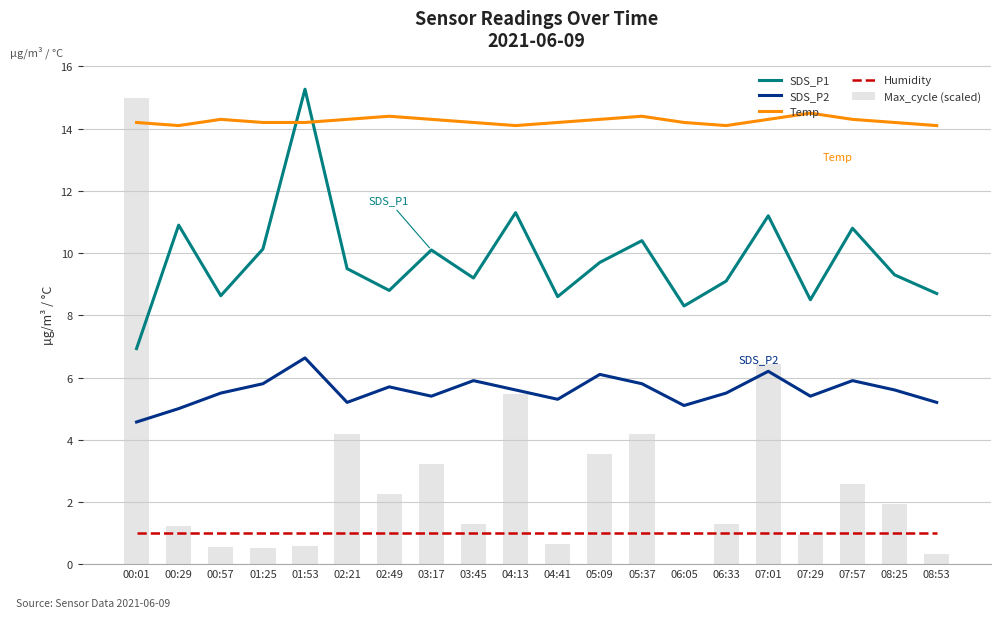

What is the spread (max minus min) of values at 00:57?

13.8